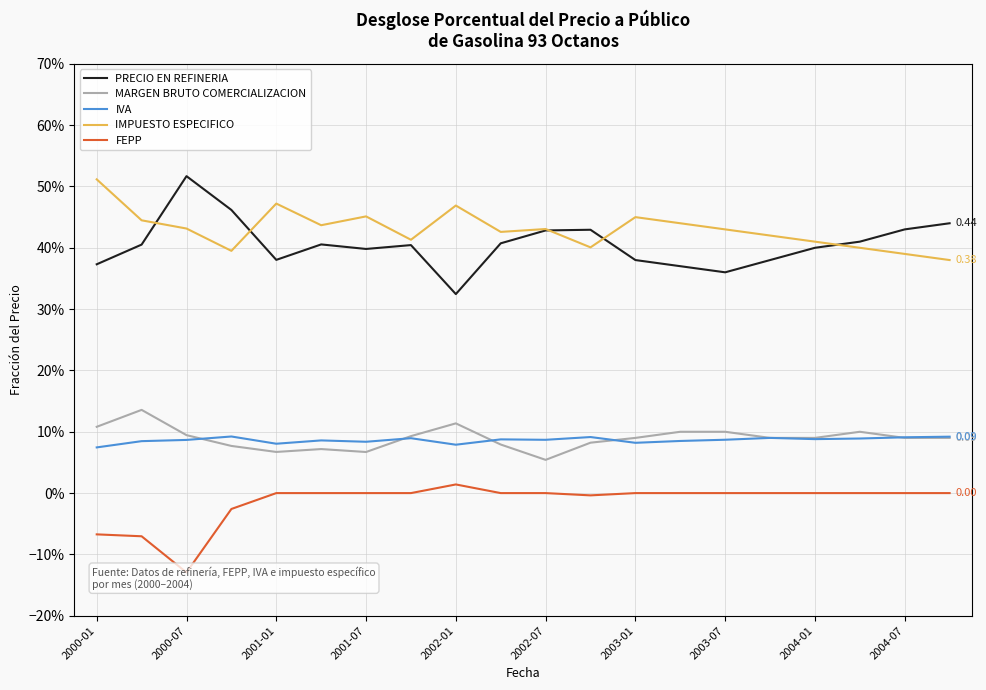

Which series has the widest spread of values?

PRECIO EN REFINERIA